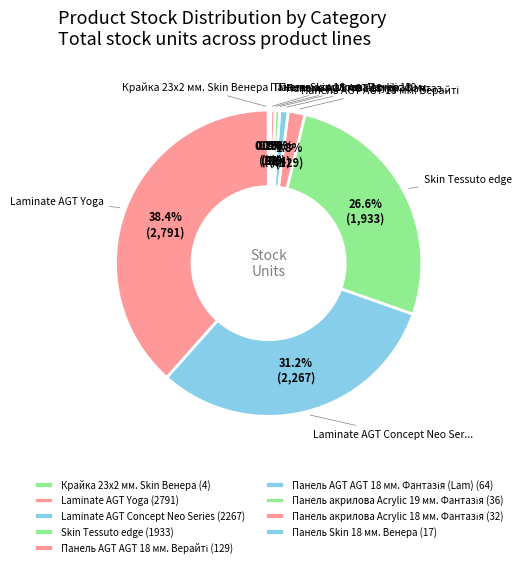

What is the ratio of the value at Панель AGT AGT 18 мм. Фантазія (Lam) to the value at Панель акрилова Acrylic 19 мм. Фантазія?

1.8